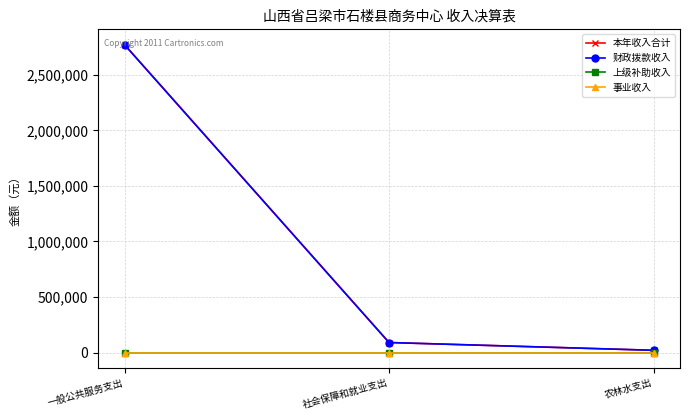

Reading left to right, extract all data points from this chart.

本年收入合计: 一般公共服务支出=2772393.3	社会保障和就业支出=89981.2	农林水支出=20000.0
财政拨款收入: 一般公共服务支出=2772393.3	社会保障和就业支出=89981.2	农林水支出=20000.0
上级补助收入: 一般公共服务支出=0.0	社会保障和就业支出=0.0	农林水支出=0.0
事业收入: 一般公共服务支出=0.0	社会保障和就业支出=0.0	农林水支出=0.0